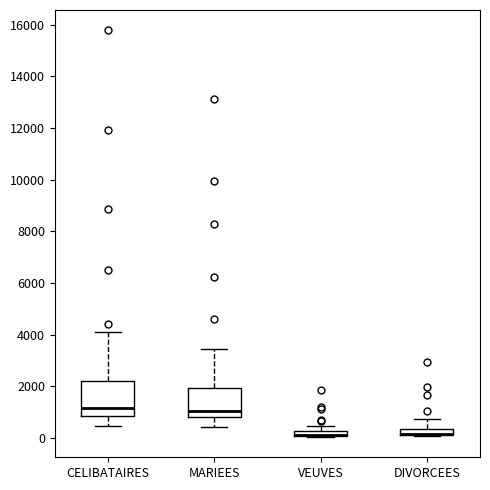

Where does the median line of the box for MARIEES sit on the y-axis? The values are not printed on the chart, so give them approximately, as read against the axis.

1000